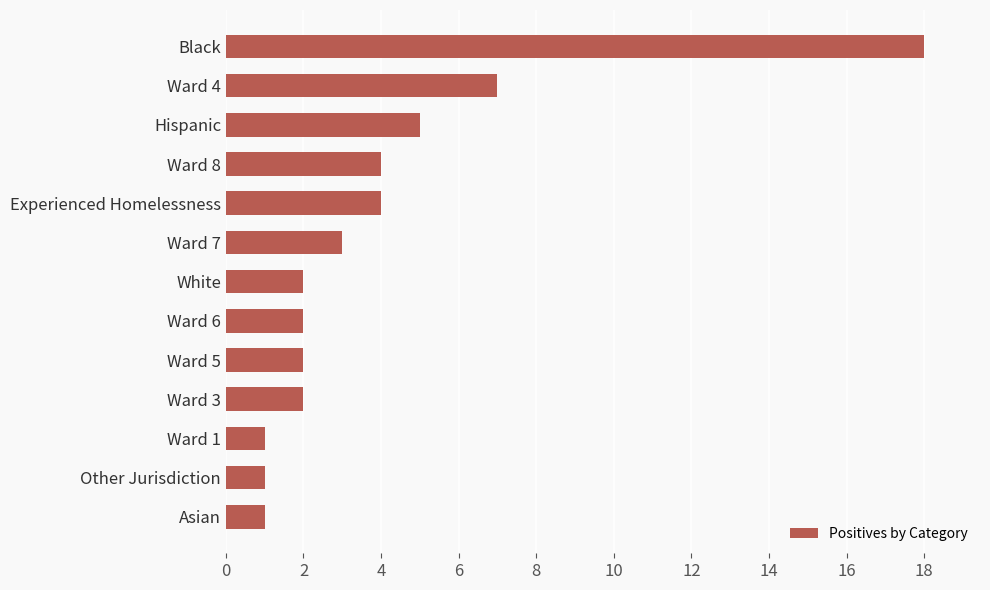

Is it true that the value at Ward 3 is 2?

True